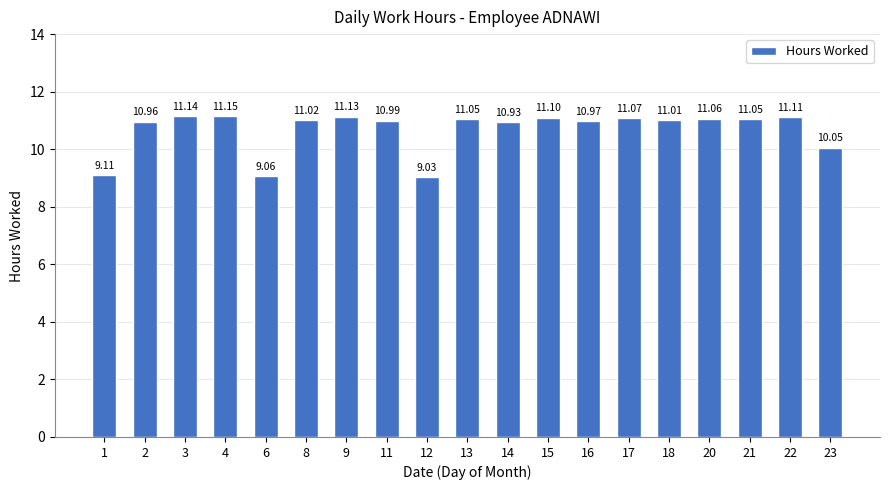

How many distinct data groups are displayed?

1